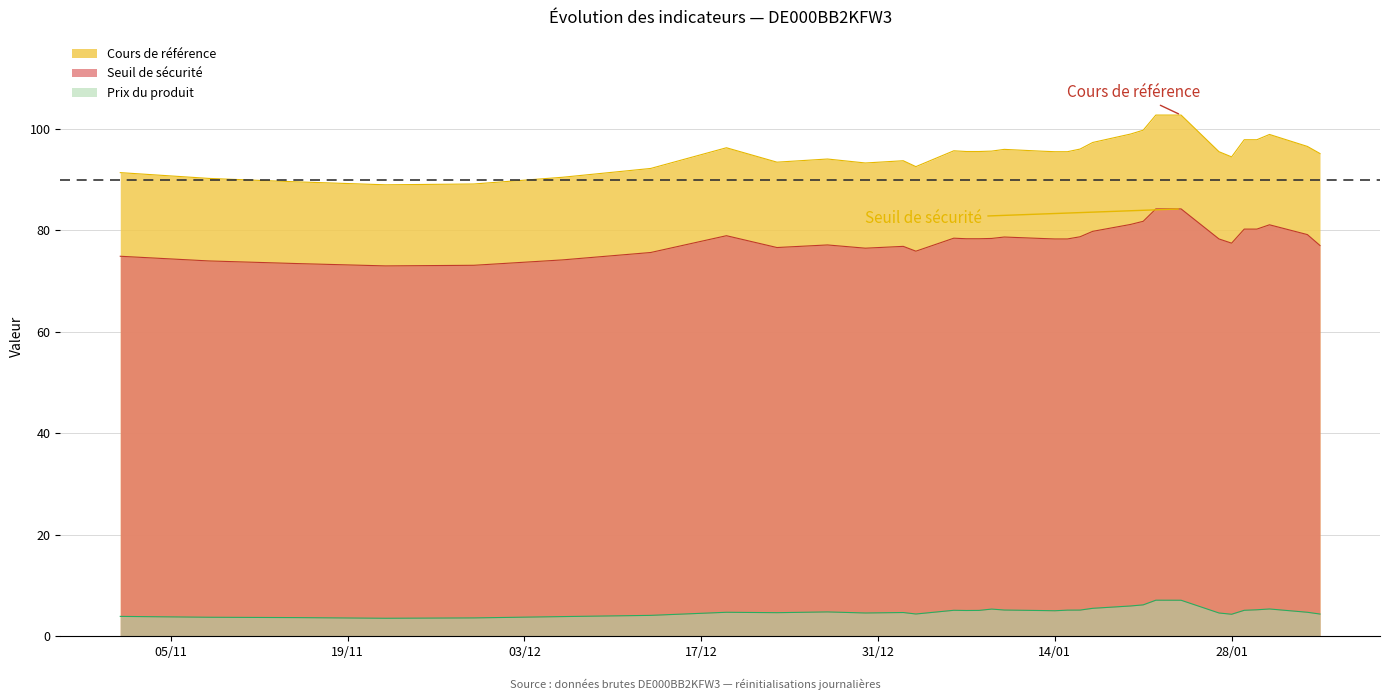

What is the difference between the maximum and minimum values in the Cours de référence series?

13.7